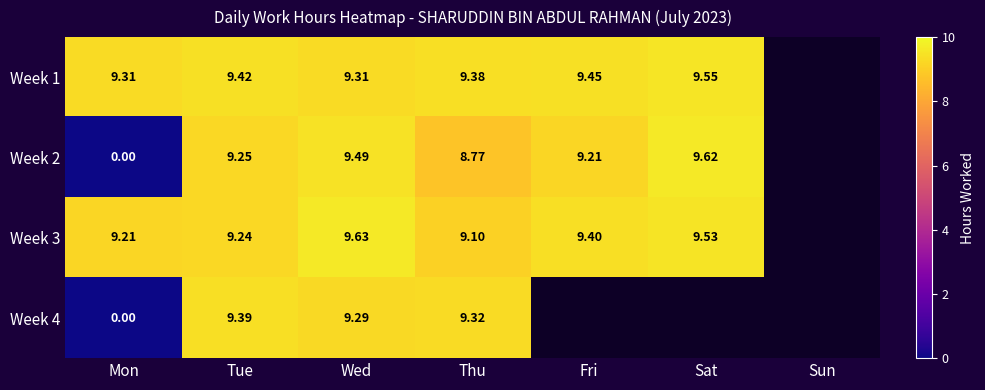

Is the value of Week 1 at Sat greater than the value of Week 4 at Thu?

Yes